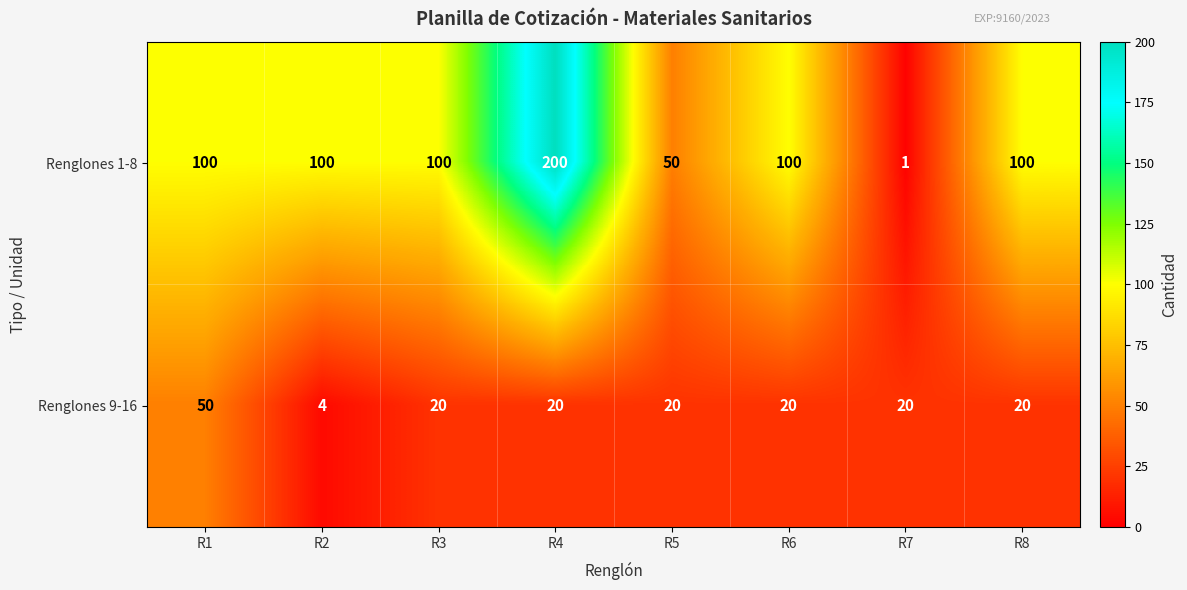

Which series has the largest total across all categories?

Renglones 1-8